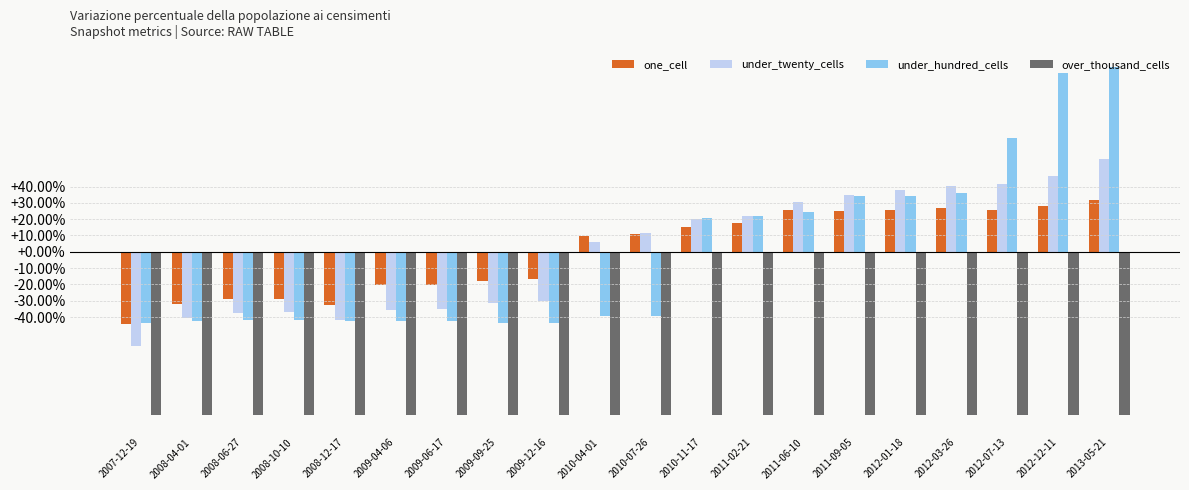

Read the under_hundred_cells value at 2009-09-25.

-43.6